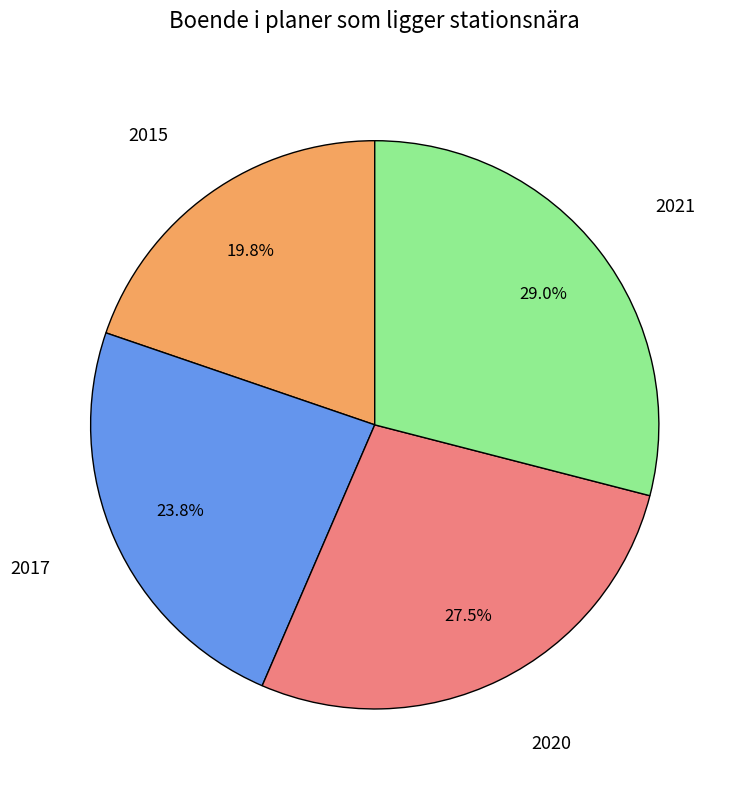

Is there any slice that represents more than half of the pie?

No